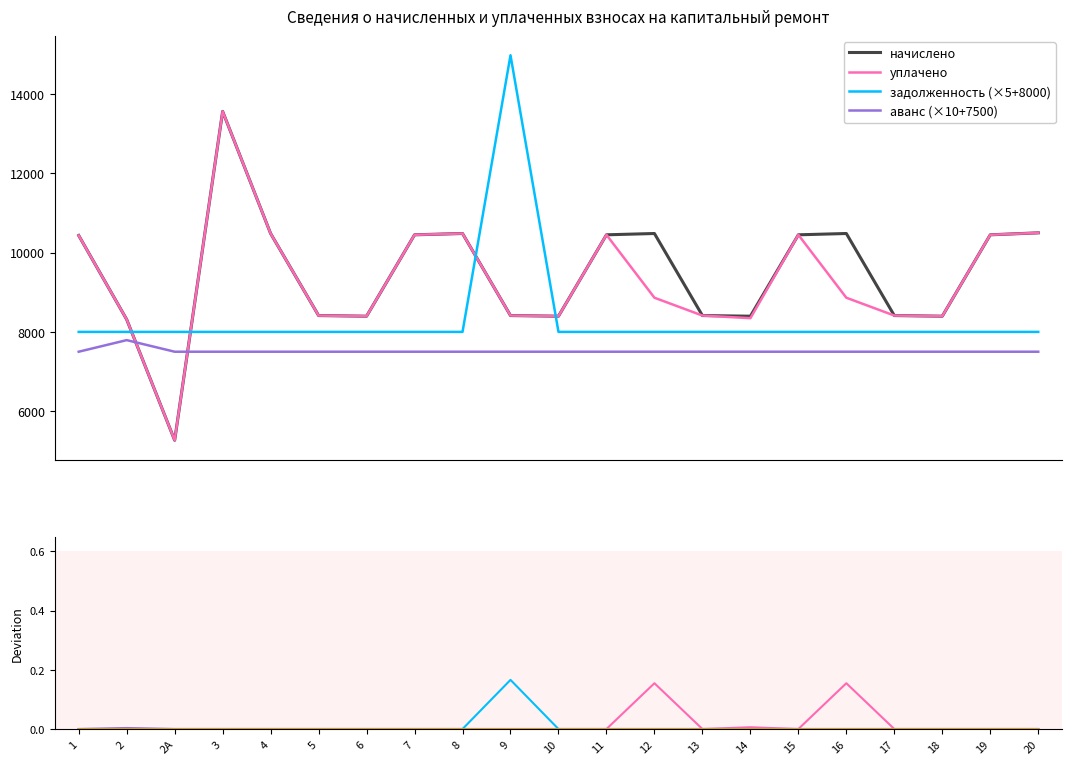

True or false: задолженность has a value of 5242.8 at 18.

False